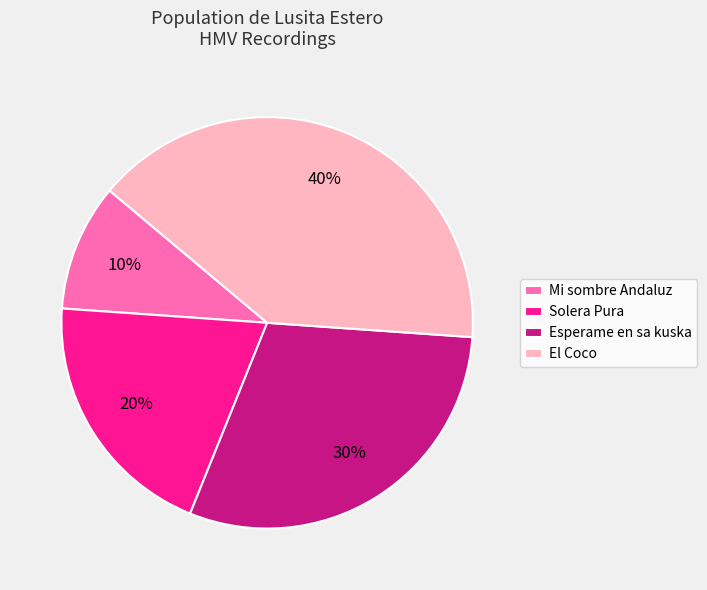

To the nearest percent, what is the average slice percentage?

25%